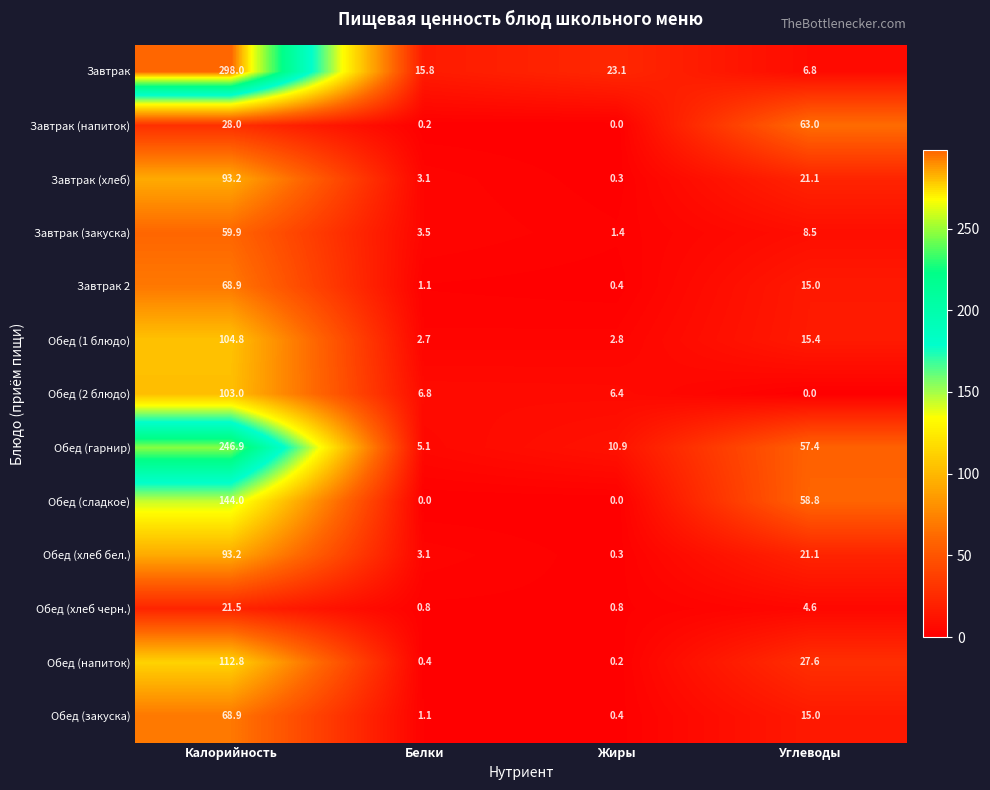

Rank the categories by Обед (2 блюдо) value from lowest to highest.

Углеводы, Жиры, Белки, Калорийность